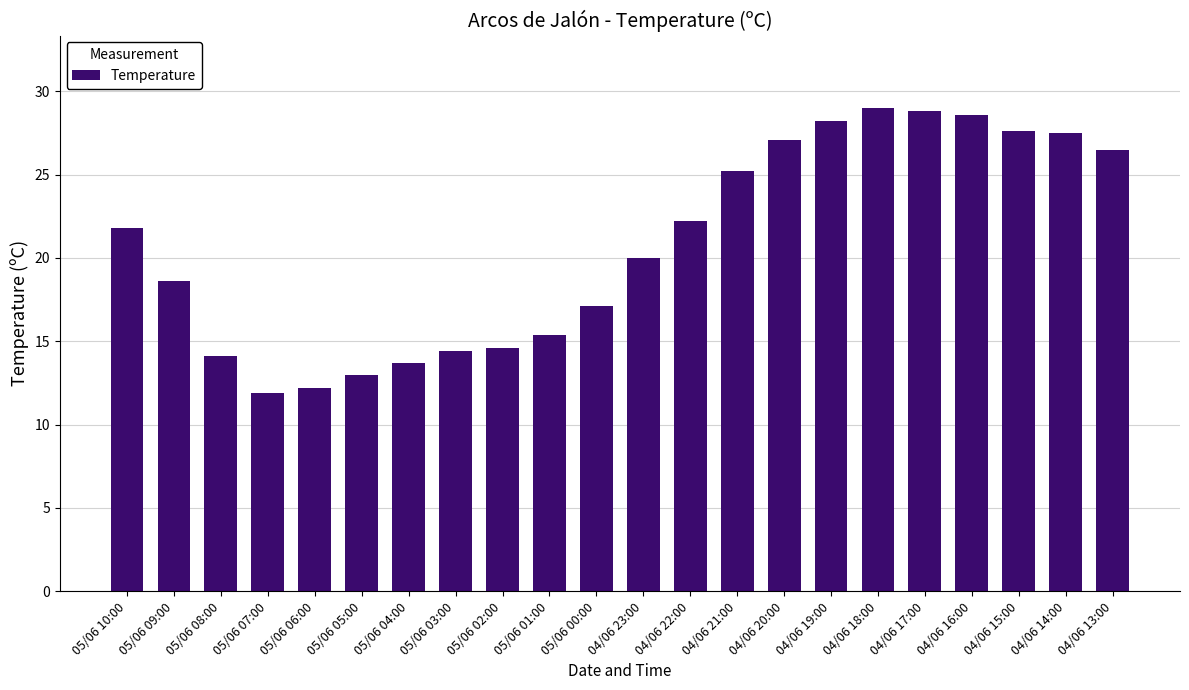

What position from the left is 04/06 21:00?

14